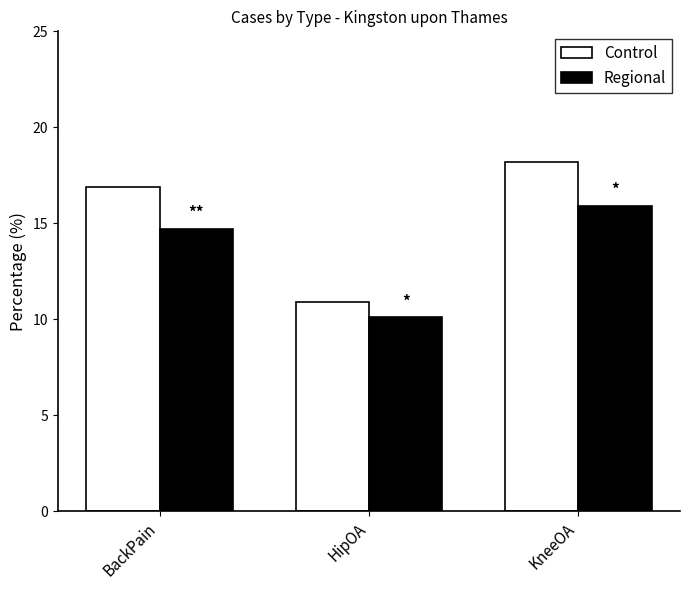

What is the difference between the maximum and minimum values in the Regional series?

5.8